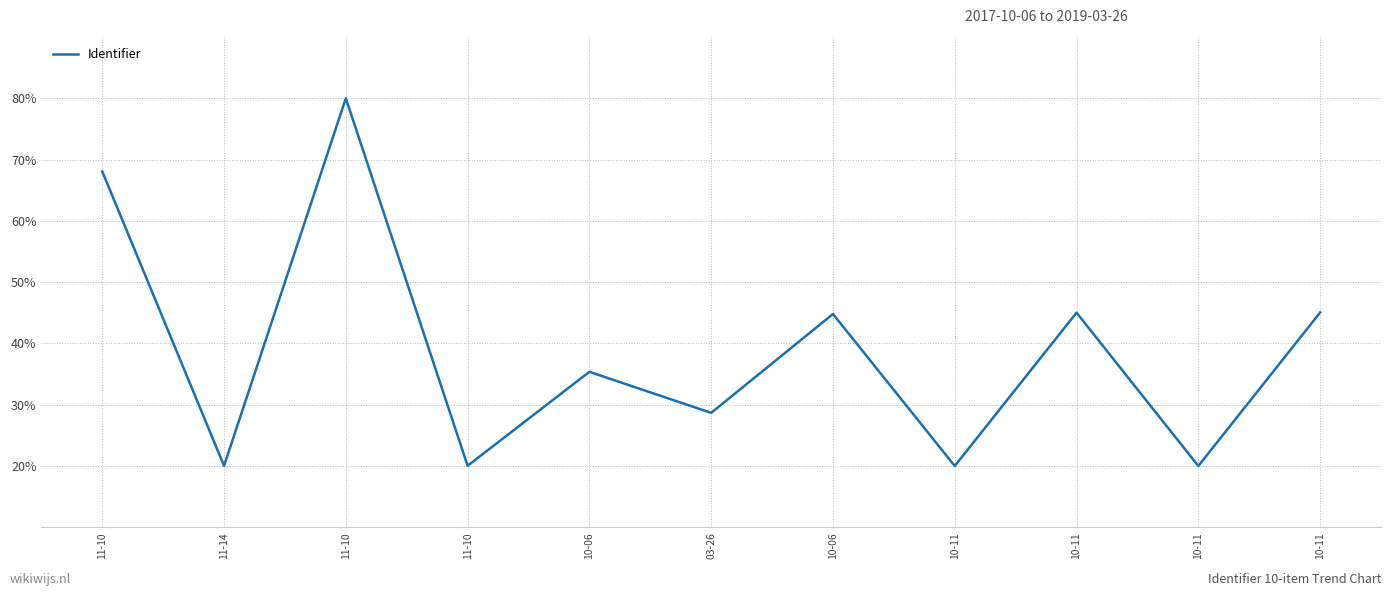

How many lines are shown in the chart?

1